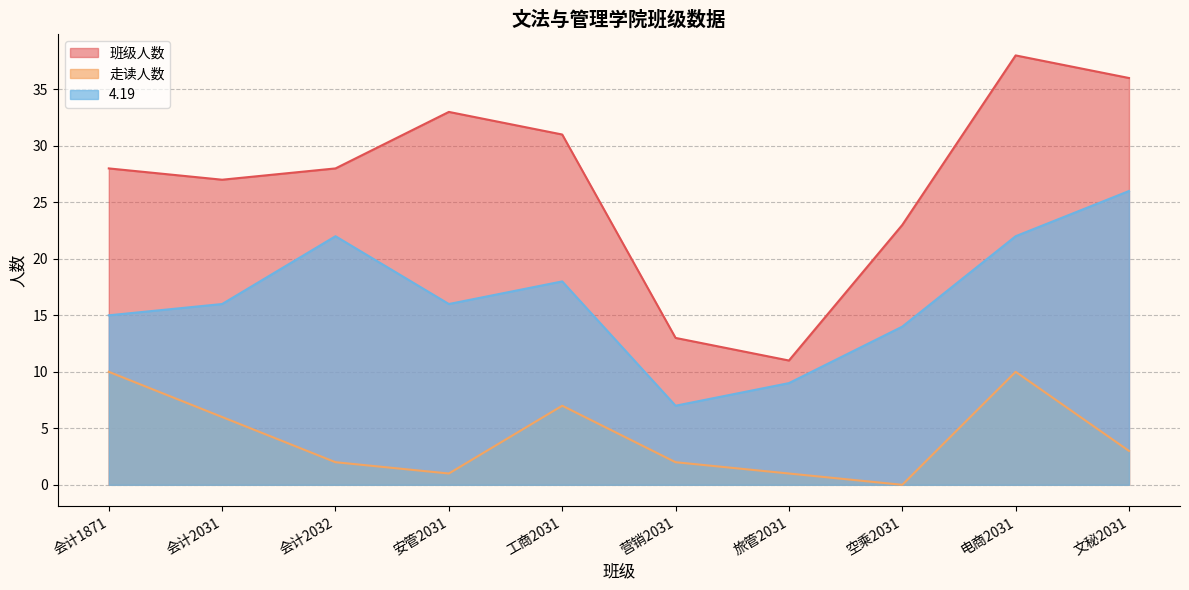

True or false: 班级人数 and 4.19 intersect in this chart.

False